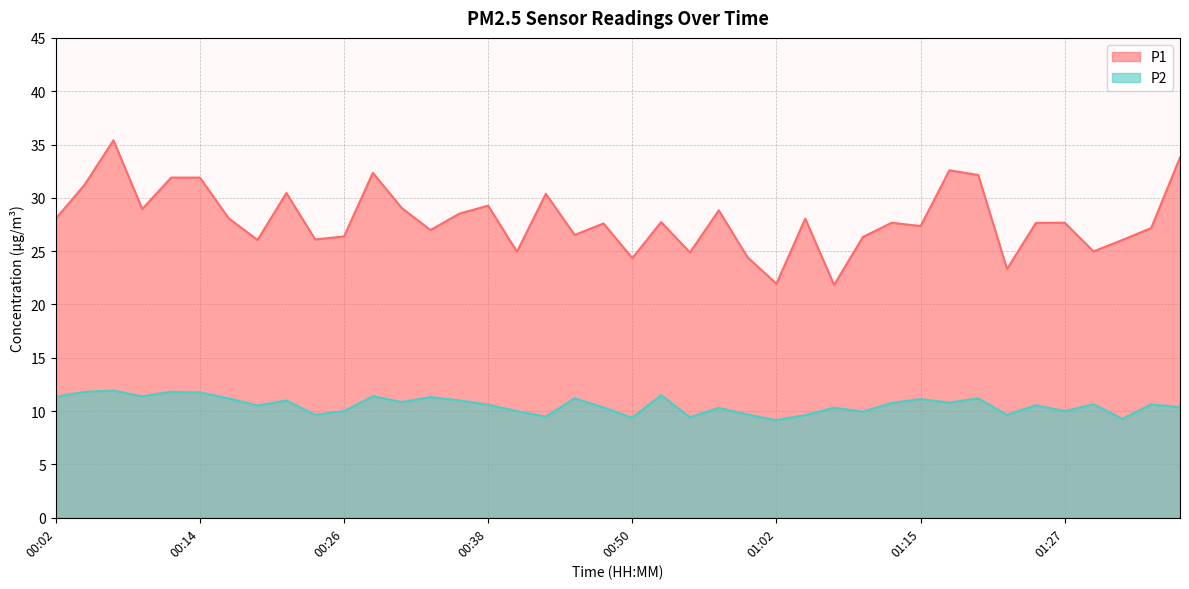

True or false: P2 and P1 cross at least once.

False